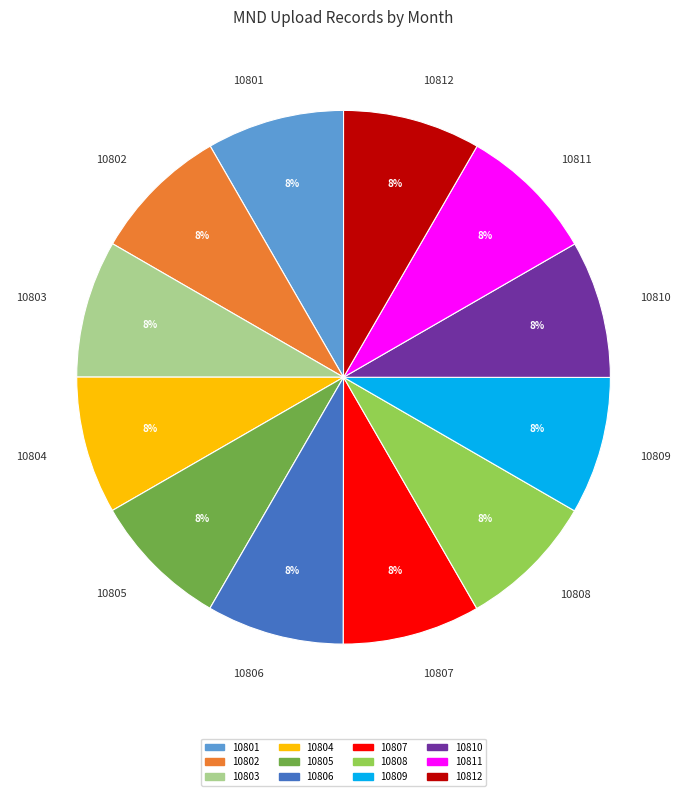

Count the number of slices in the pie.

12